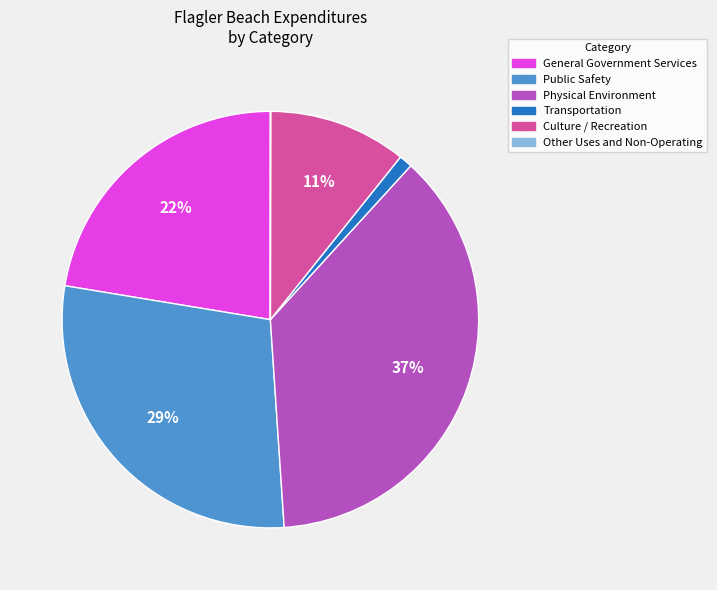

What is the ratio of the value at General Government Services to the value at Public Safety?

0.8